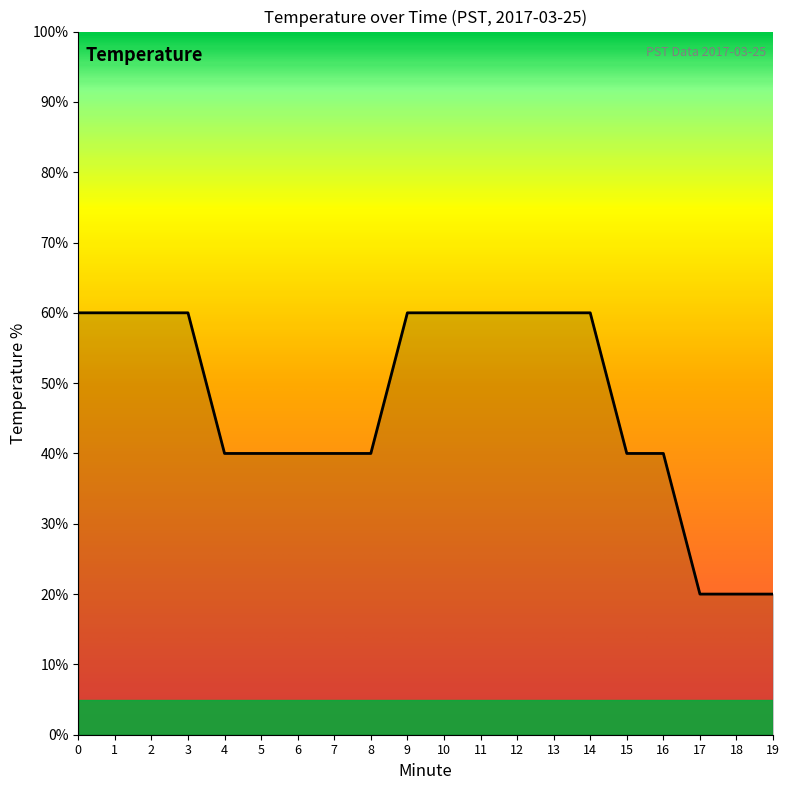

What is the difference between the maximum and minimum values?

40.0